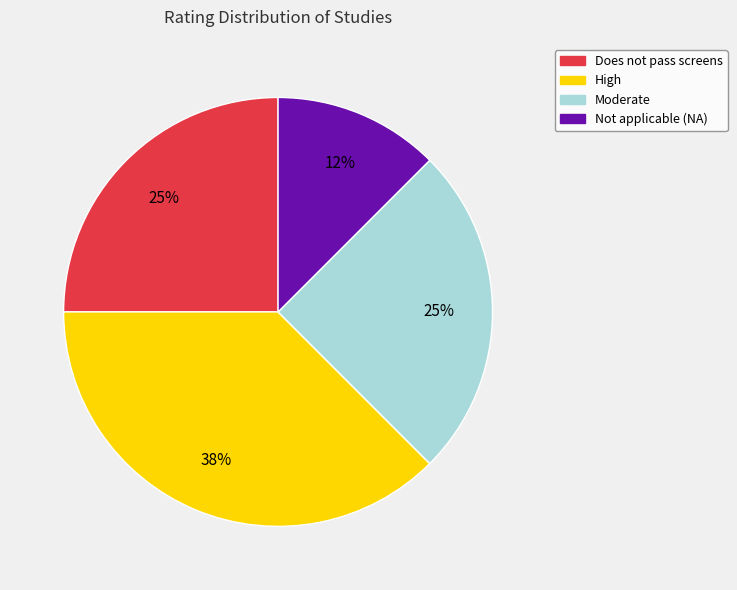

To the nearest percent, what is the average slice percentage?

25%